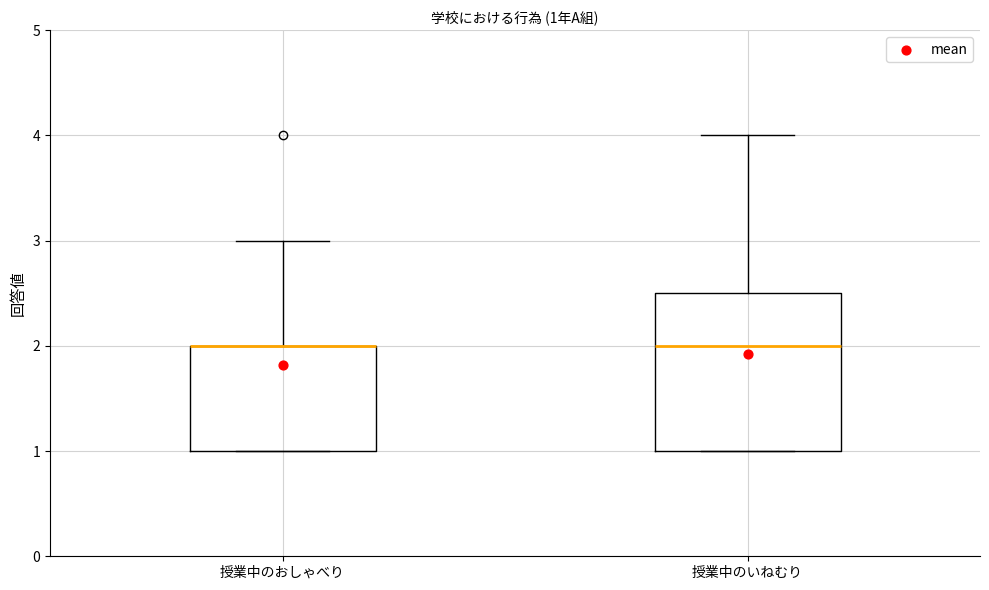

Which box is the tallest, from its lower edge to its upper edge?

授業中のいねむり